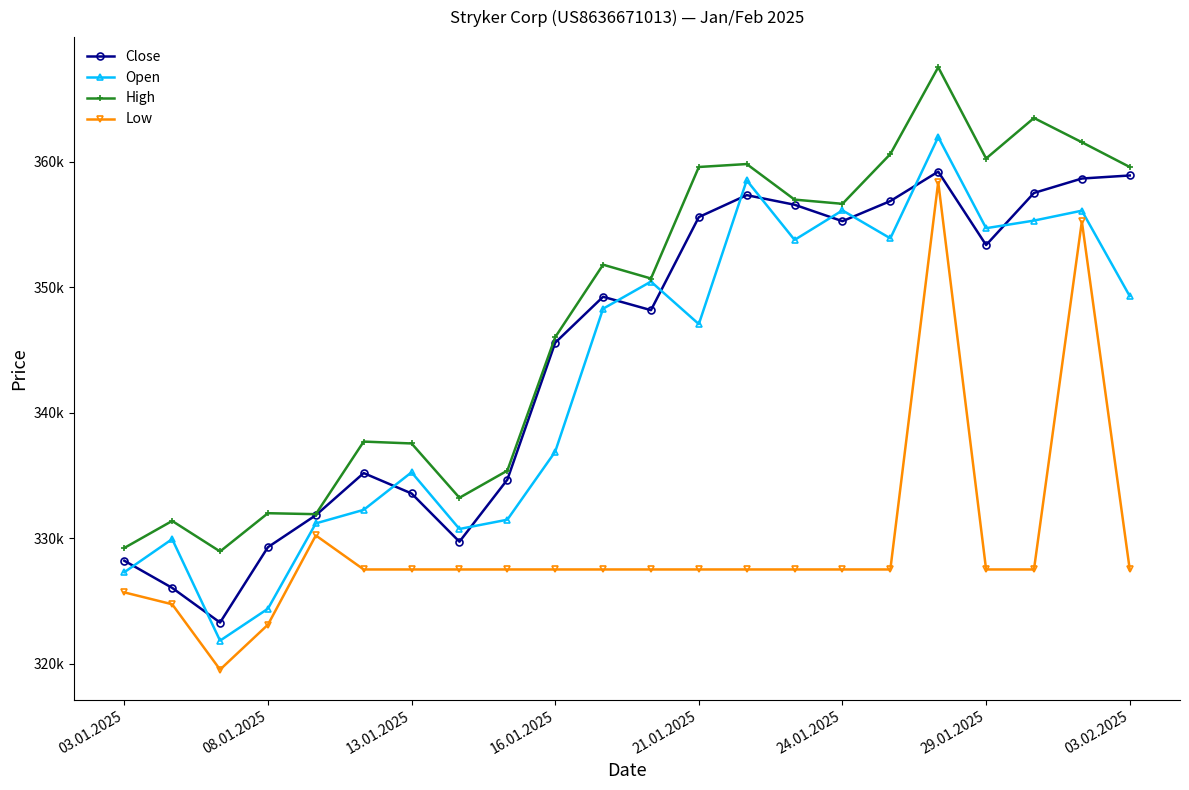

What is the lowest value of the Low series?

319514